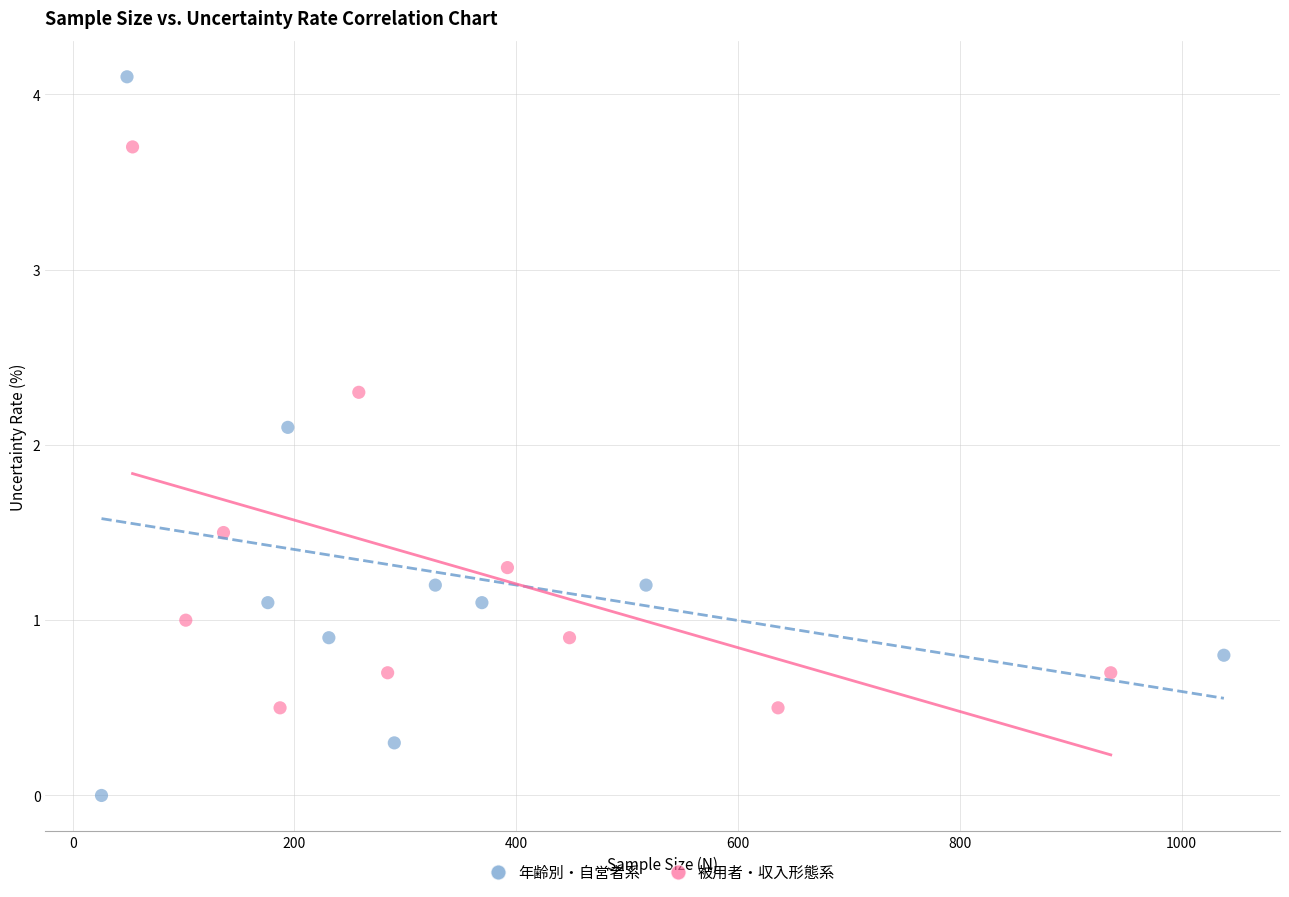

Which series has the largest Y range (max minus min)?

年齢別・自営者系